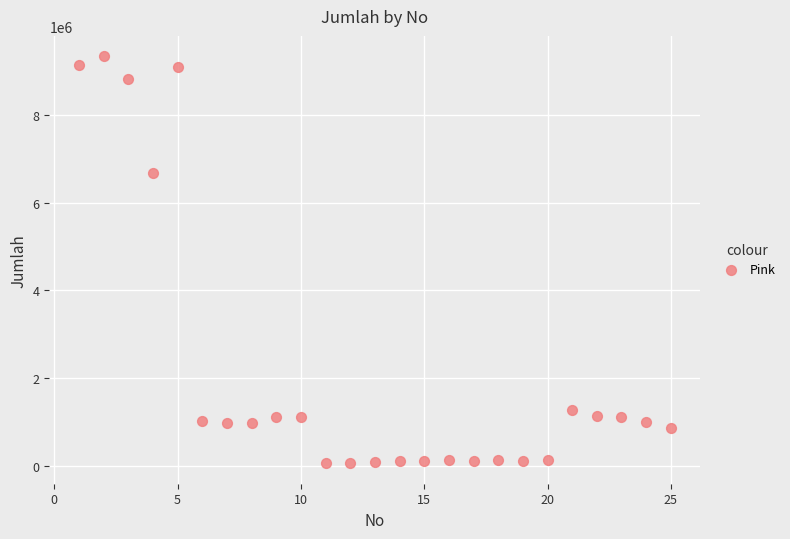

What Y value in the scatter plot is closest to 4696063?

6683355.0